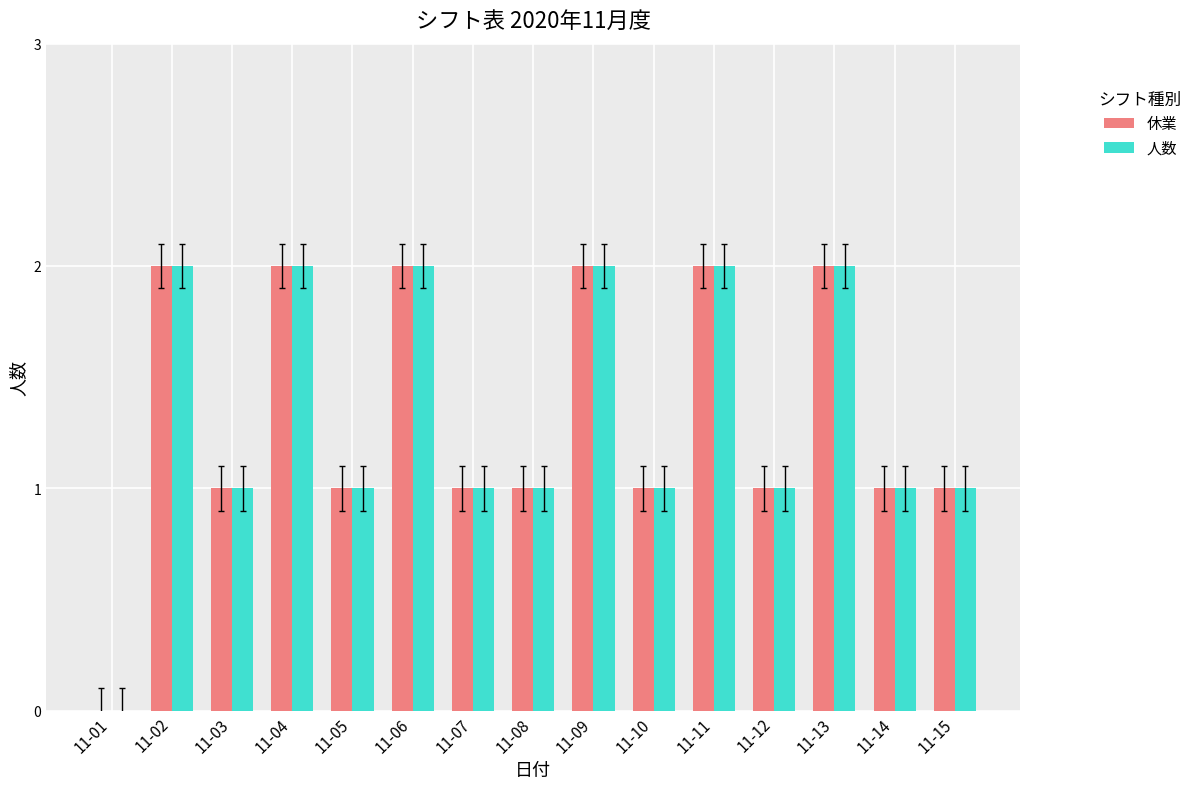

How many groups of bars are there?

15